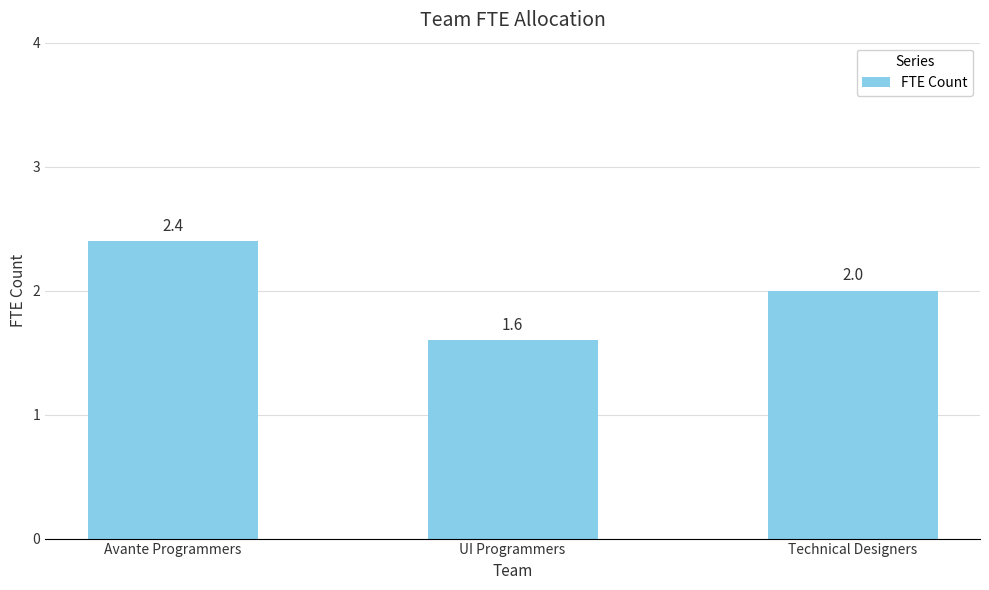

Between UI Programmers and Avante Programmers, which is larger?

Avante Programmers